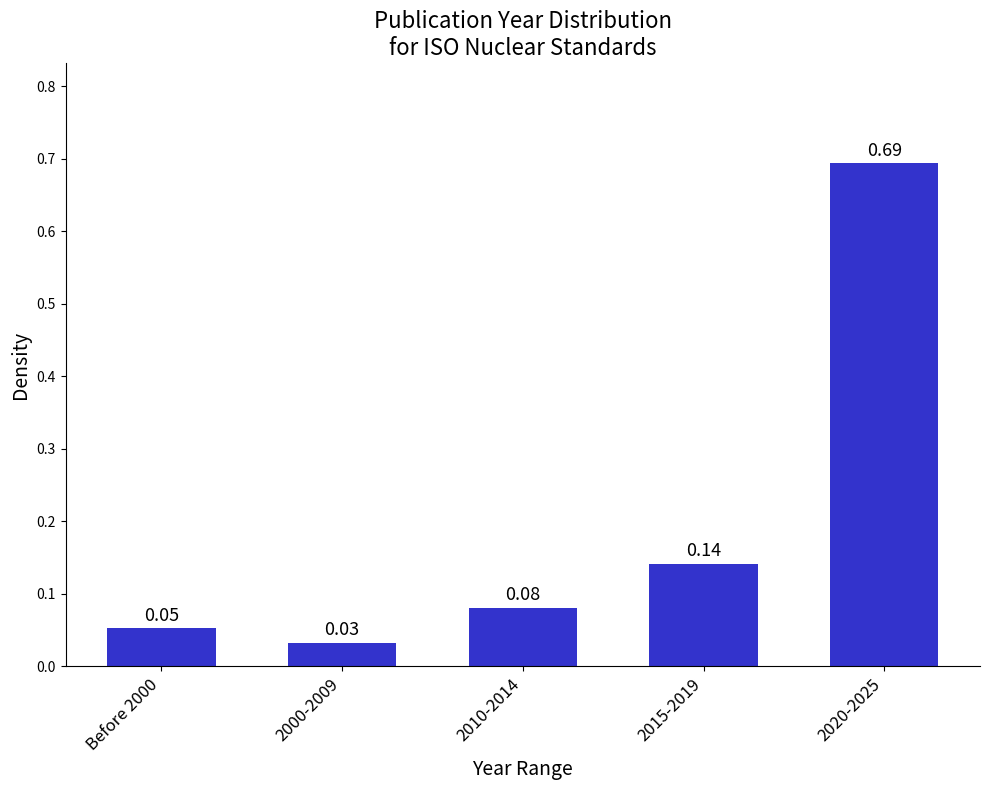

Between 2000-2009 and 2015-2019, which is larger?

2015-2019